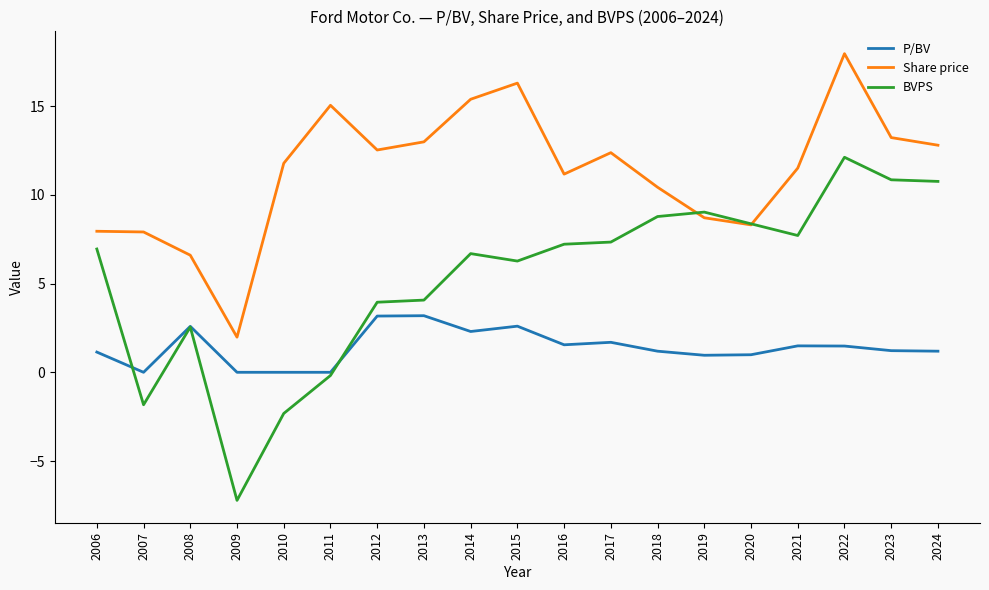

What is the spread (max minus min) of values at 2014?

13.1